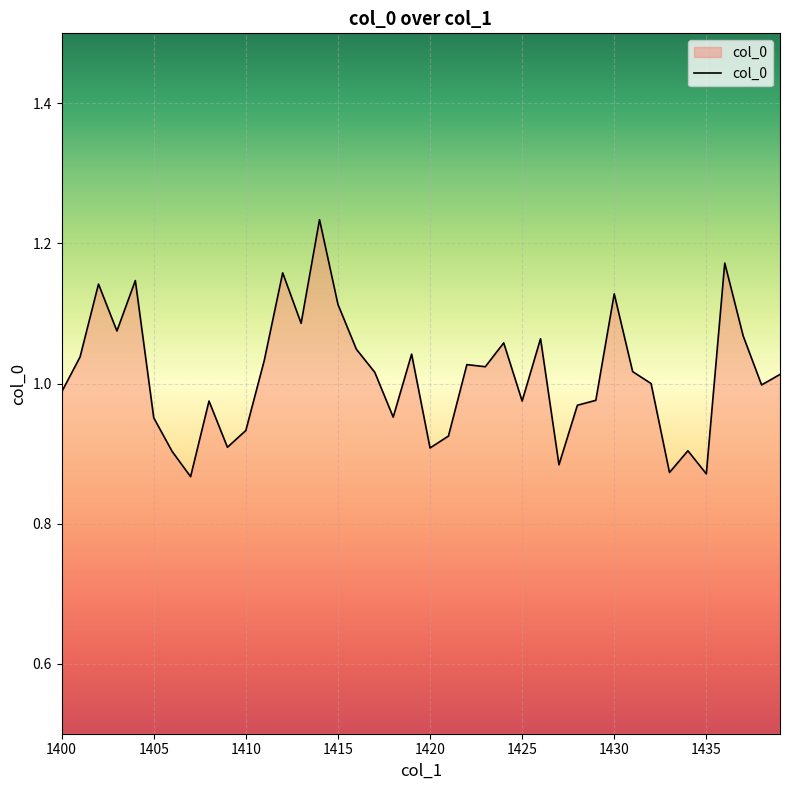

Where is the first local maximum?

1402